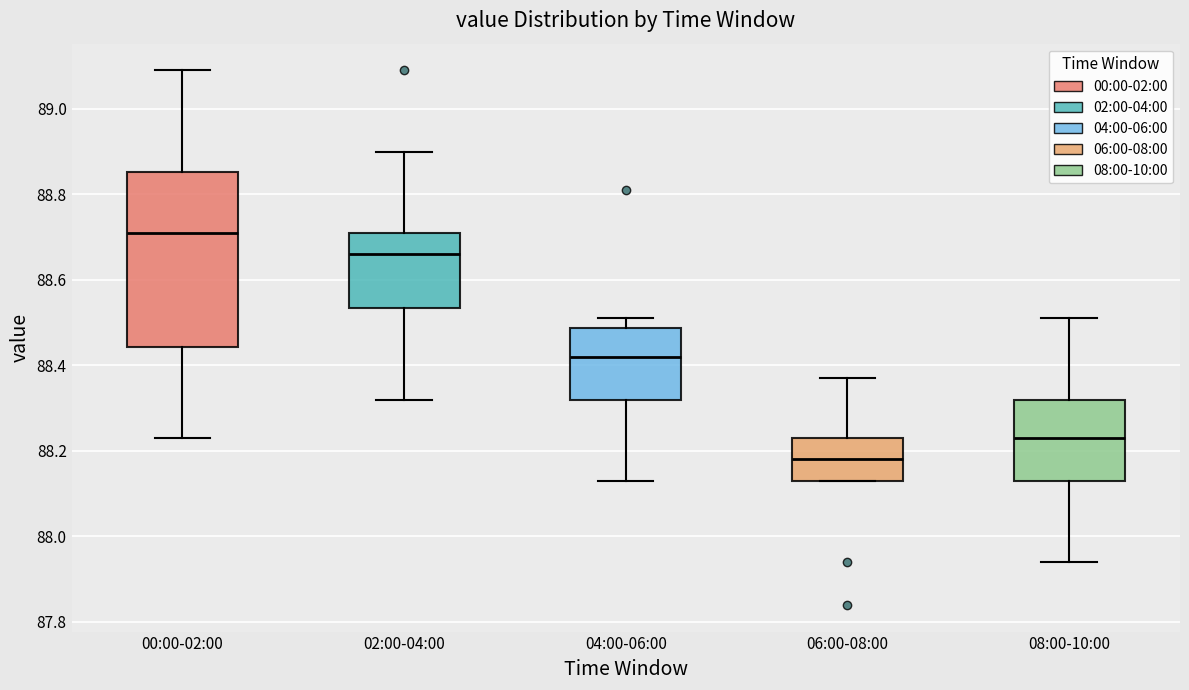

Reading left to right, transcribe this box plot: for each box, give where its median line is, the range the box spans, and where its two whiskers end, as read against the y-axis. The values are not printed on the chart, so give them approximately, as read against the axis.

00:00-02:00: median 88.72, box 88.44 to 88.86, whiskers 88.24 to 89.10
02:00-04:00: median 88.66, box 88.54 to 88.72, whiskers 88.32 to 88.90
04:00-06:00: median 88.42, box 88.32 to 88.48, whiskers 88.14 to 88.52
06:00-08:00: median 88.18, box 88.14 to 88.24, whiskers 88.14 to 88.38
08:00-10:00: median 88.24, box 88.14 to 88.32, whiskers 87.94 to 88.52